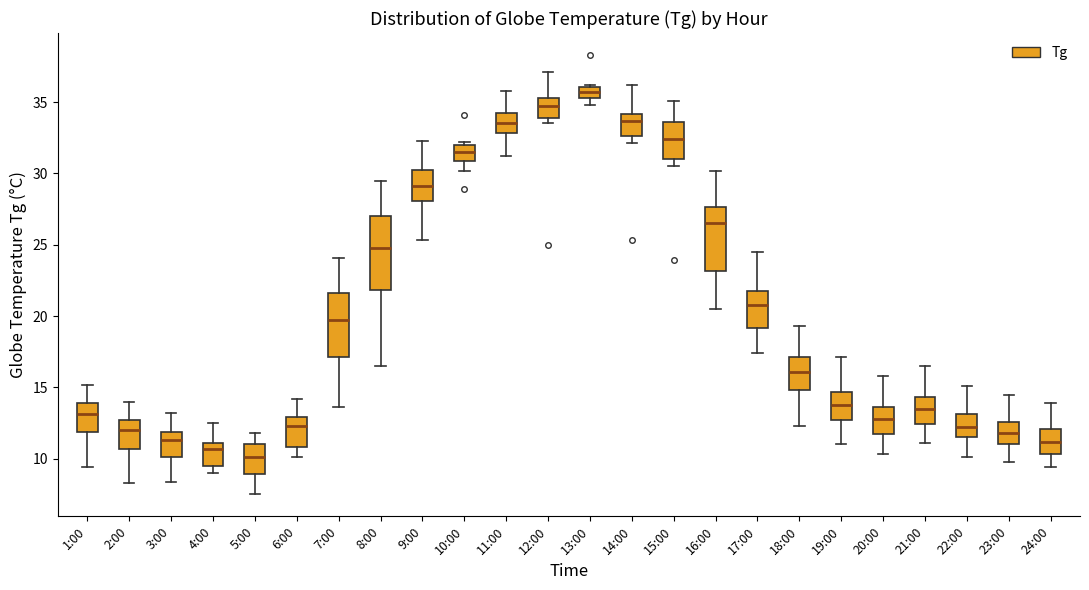

Which box has the highest median line?

13:00